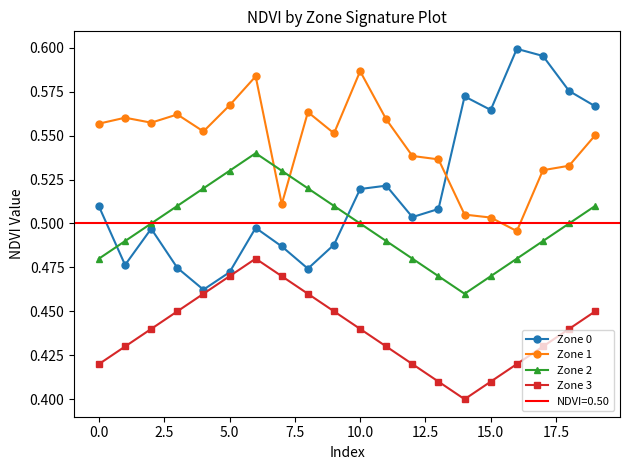

Rank the series by their maximum value, from lowest to highest.

Zone 3, Zone 2, Zone 1, Zone 0